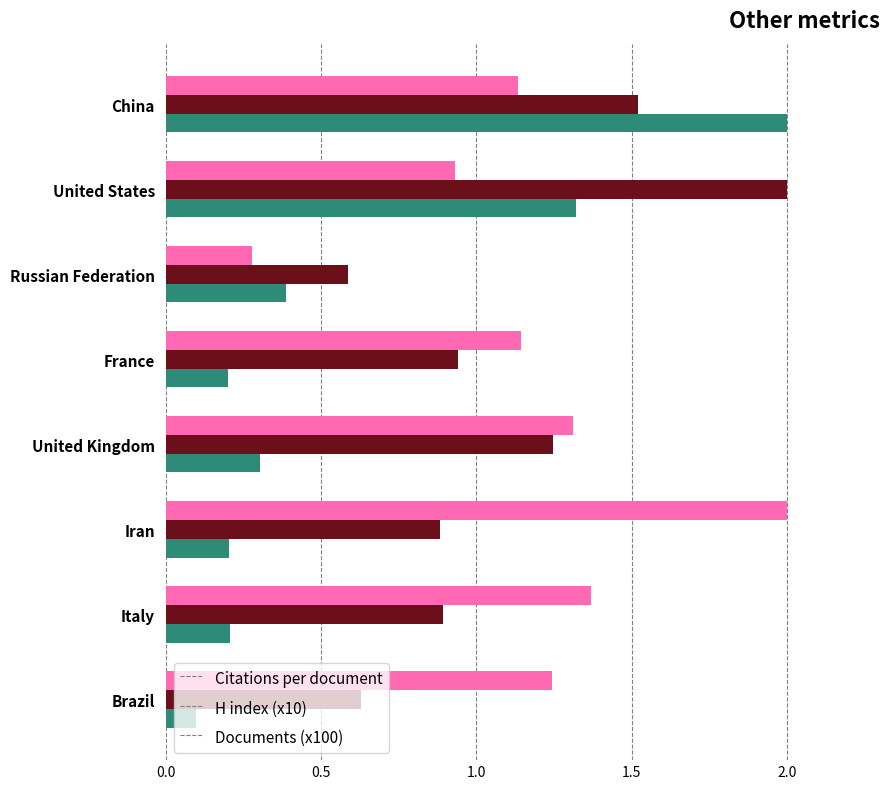

At which label is H index (x10) closest to 1?

France